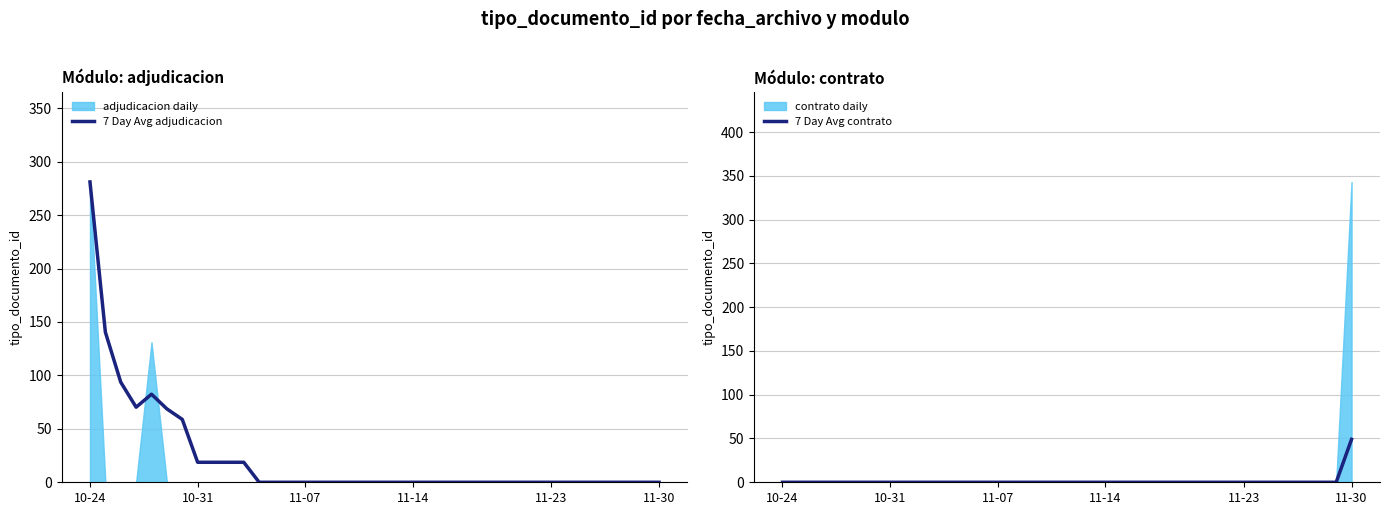

Which series changed the most between 16 and 37?

7 Day Avg contrato